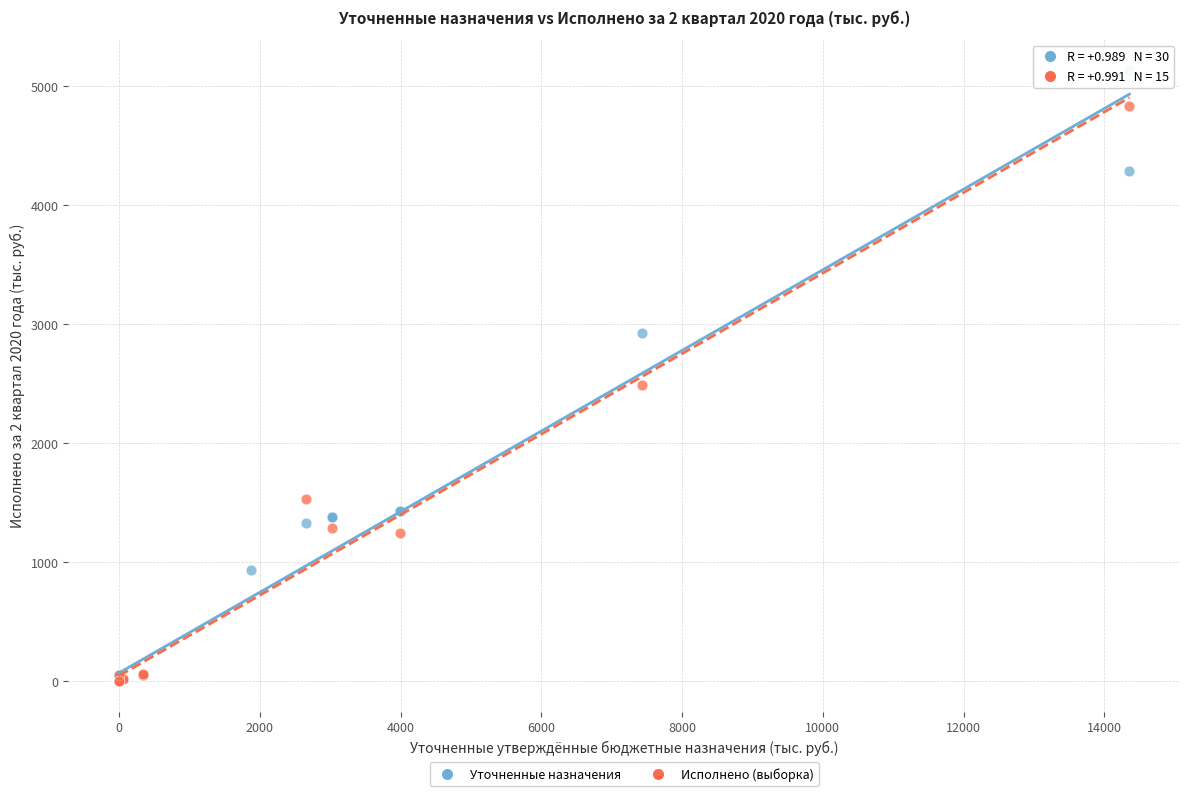

Which series contains the highest Y value?

Уточненные назначения